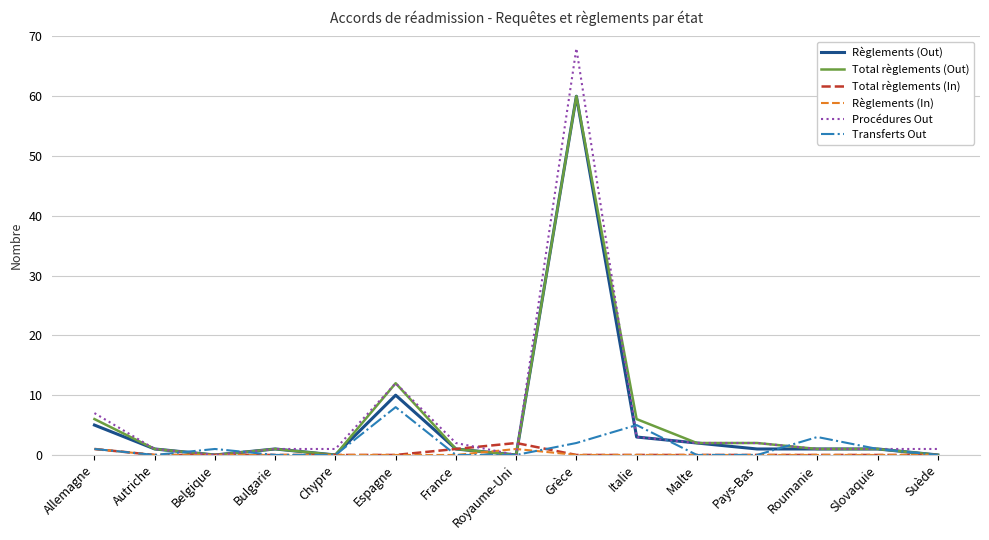

What is the greatest value displayed?

68